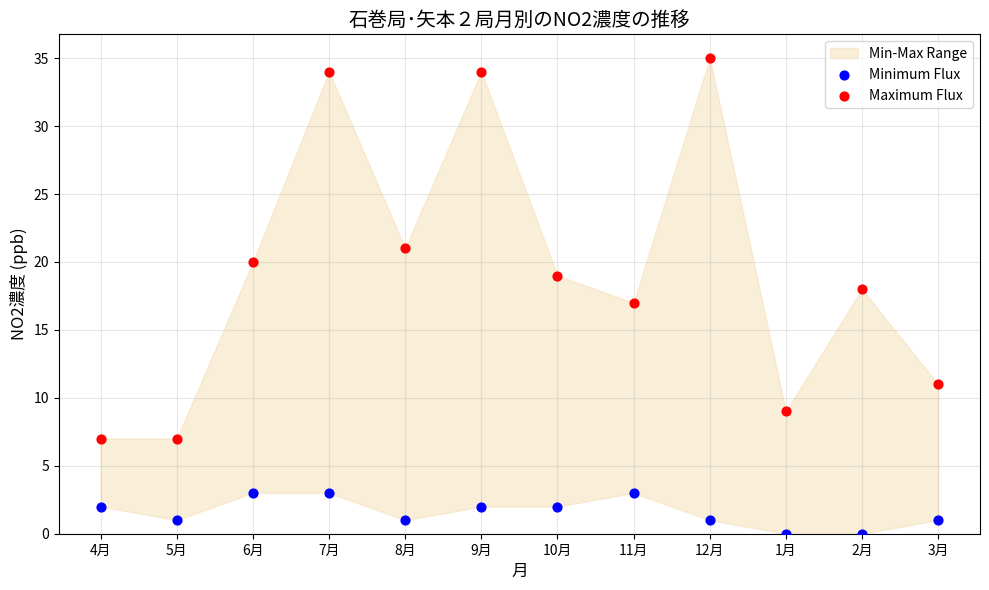

Which series has the largest Y range (max minus min)?

Maximum Flux